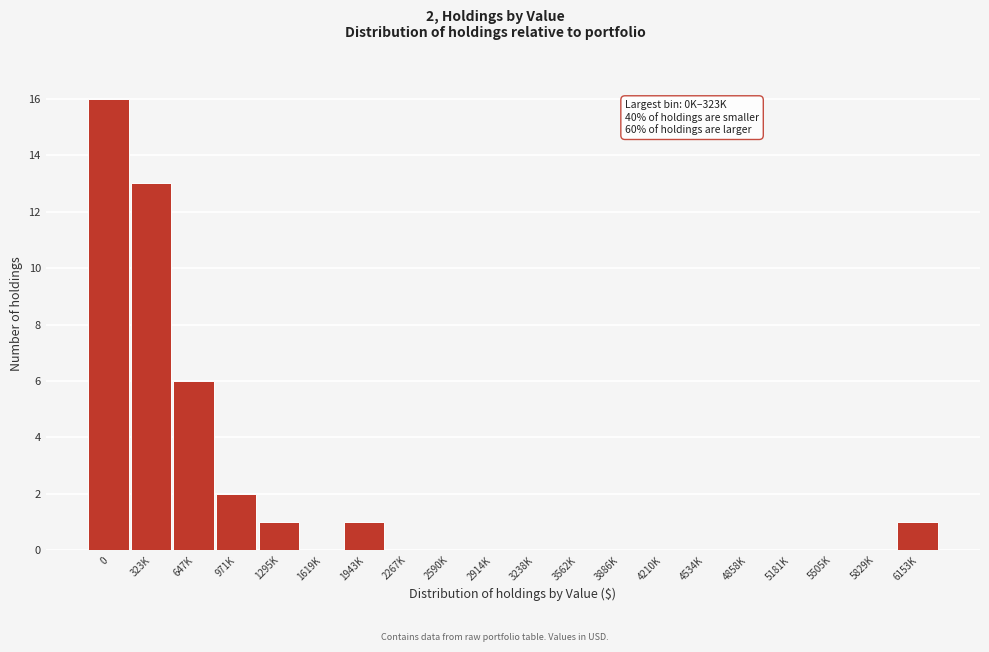

Reading right to left, transcribe all the data shown in this chart.

6153K=1	5829K=0	5505K=0	5181K=0	4858K=0	4534K=0	4210K=0	3886K=0	3562K=0	3238K=0	2914K=0	2590K=0	2267K=0	1943K=1	1619K=0	1295K=1	971K=2	647K=6	323K=13	0=16